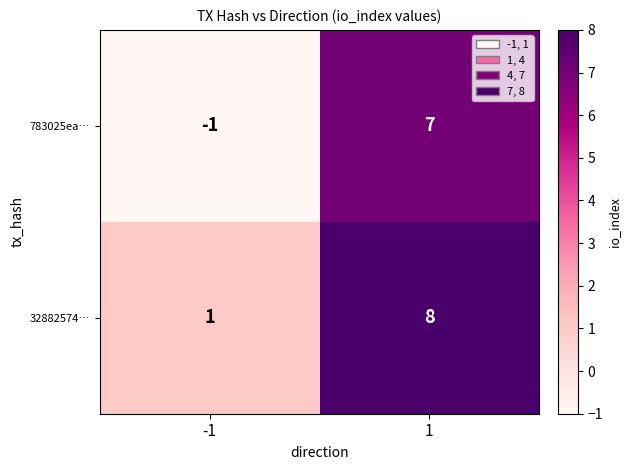

At which category is the sum across all series the highest?

1